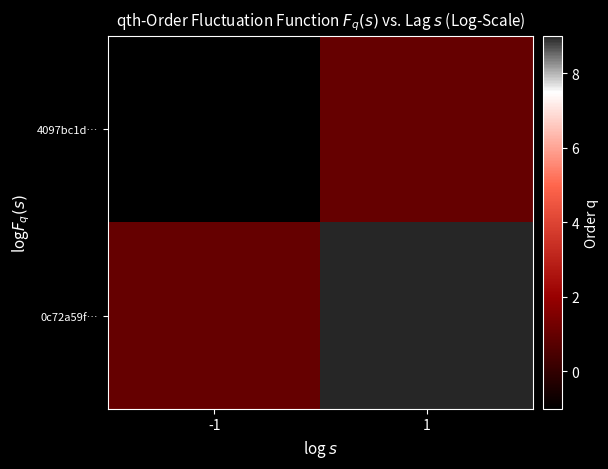

Which series changed the most between -1 and 1?

0c72a59f…